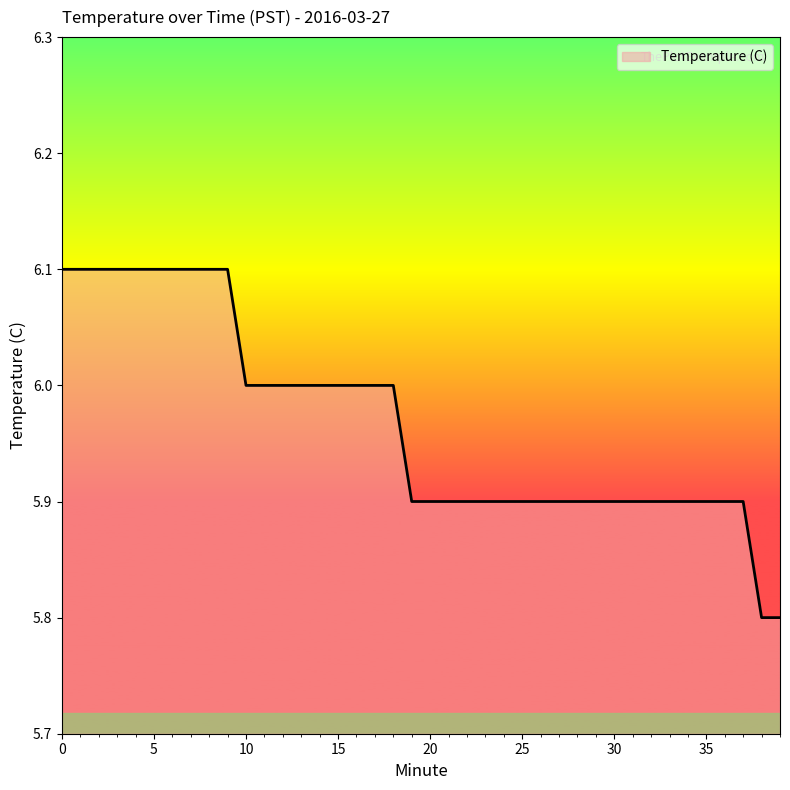

Count the values in the range 5 to 6.

30